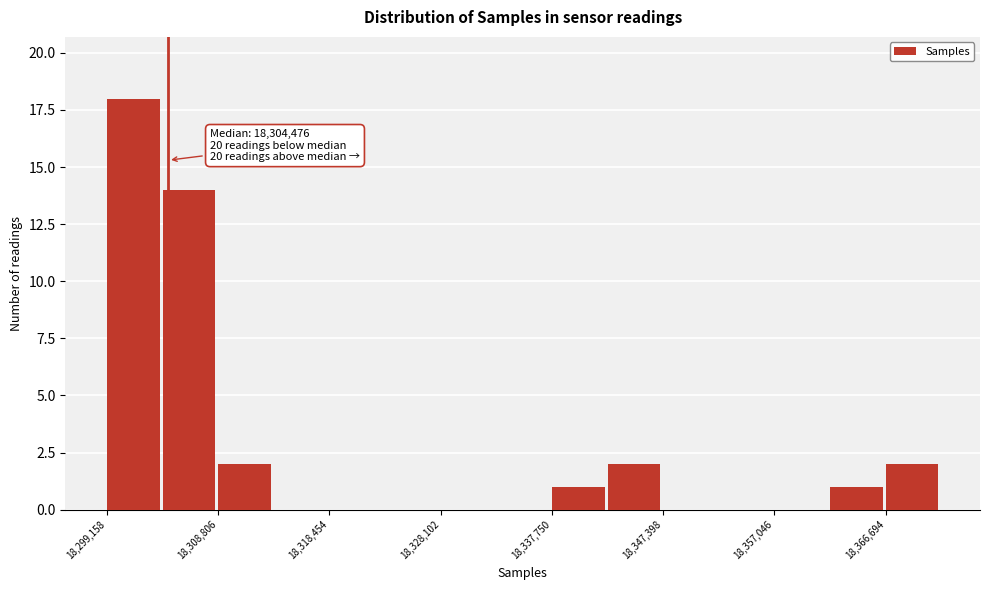

Which range on the x-axis has the tallest bar?

18299000 to 18304000